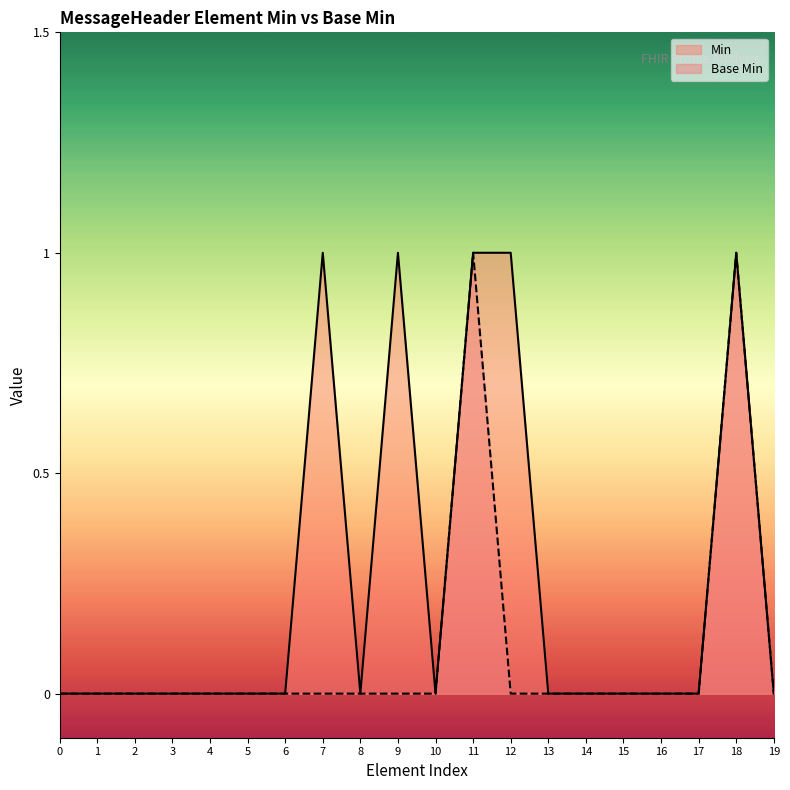

Rank the series by their average value, from lowest to highest.

Base Min, Min